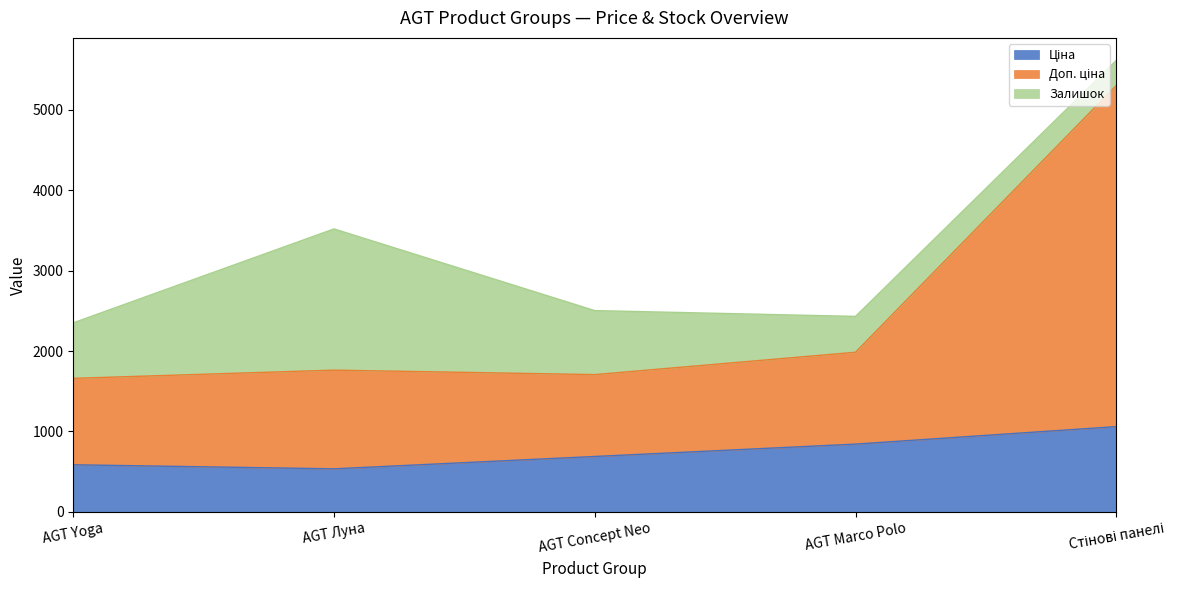

Does the chart have visible grid lines?

No